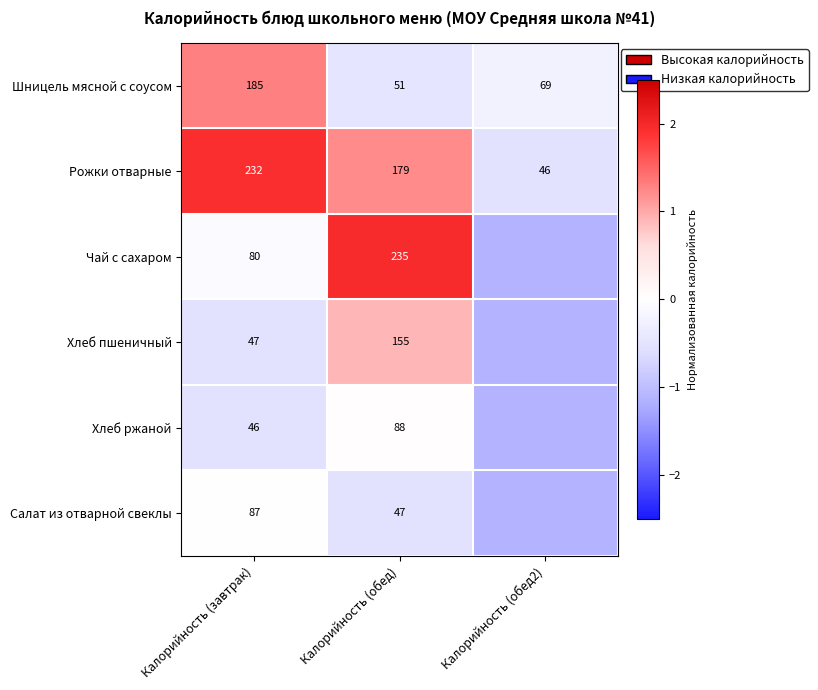

Is the value of Рожки отварные at Калорийность (обед) greater than the value of Чай с сахаром at Калорийность (завтрак)?

Yes